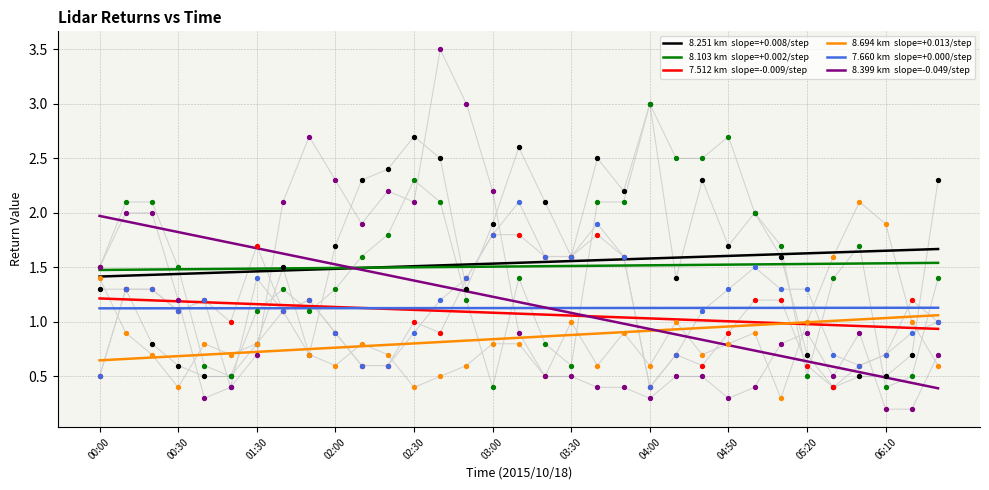

What are all the series names shown in the legend?

8.251 km  slope=+0.008/step, 8.103 km  slope=+0.002/step, 7.512 km  slope=-0.009/step, 8.694 km  slope=+0.013/step, 7.660 km  slope=+0.000/step, 8.399 km  slope=-0.049/step